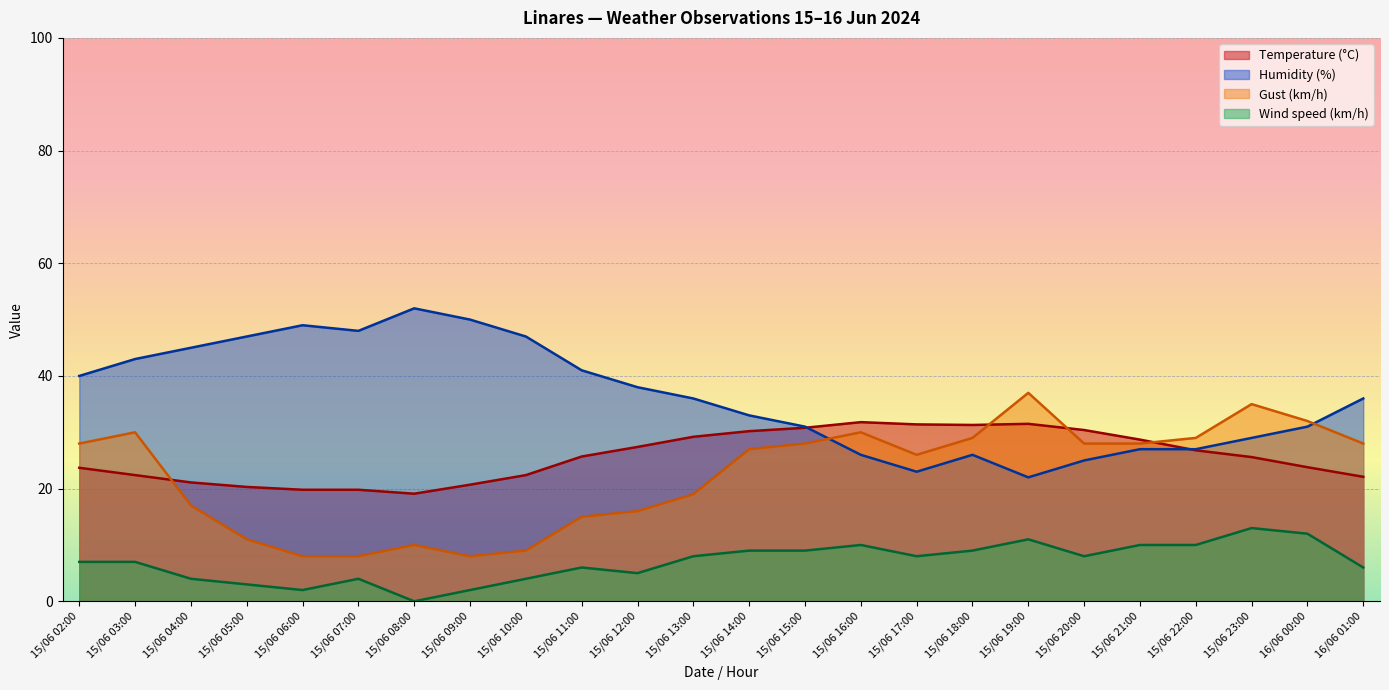

Count the number of data series in this chart.

4